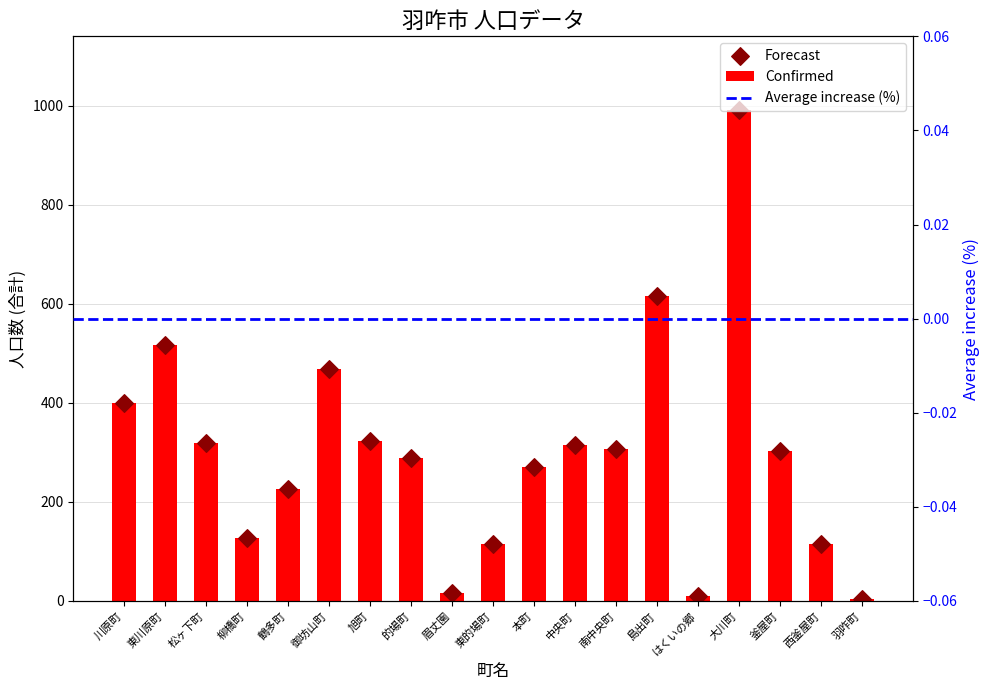

Which series contains the highest Y value?

Confirmed